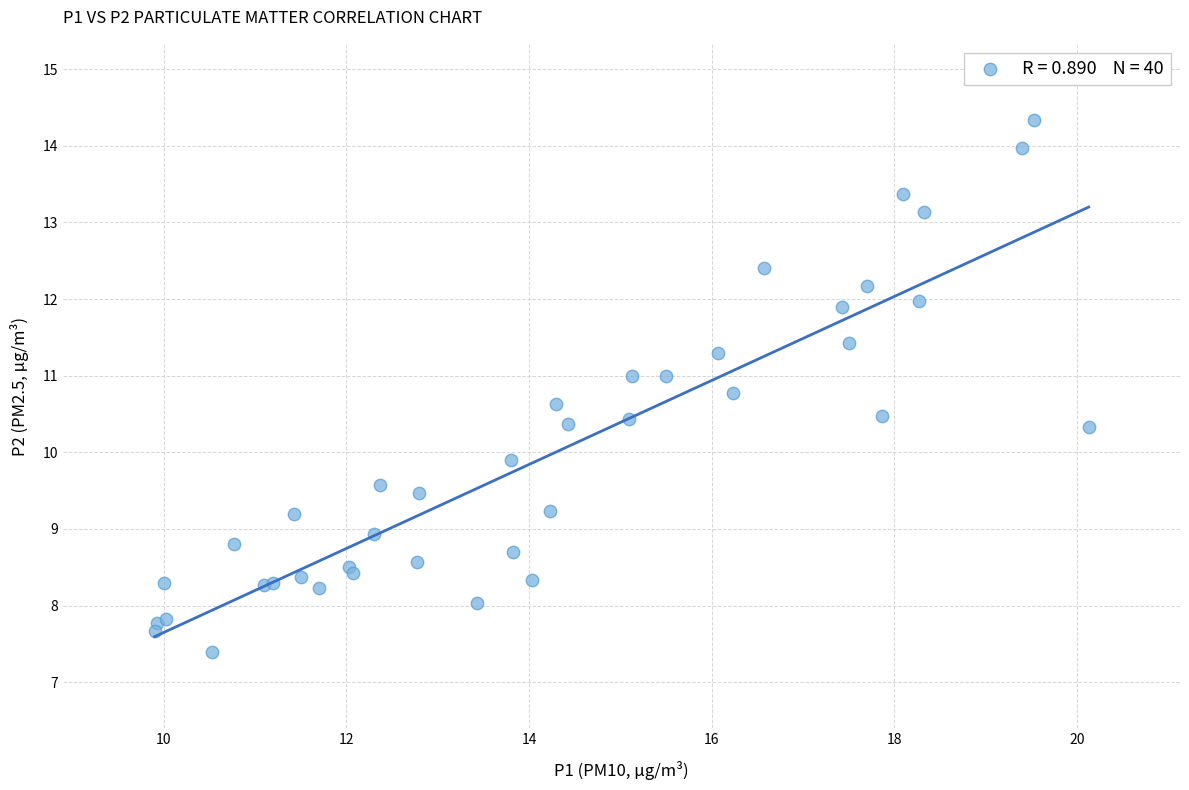

What Y value in the scatter plot is closest to 10?

9.9